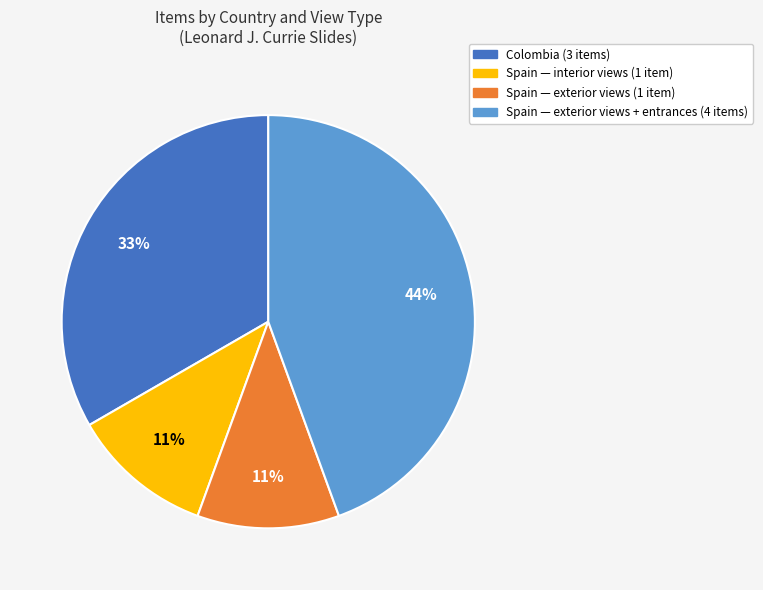

To the nearest percent, what is the difference between the largest and smallest slice percentages?

33%